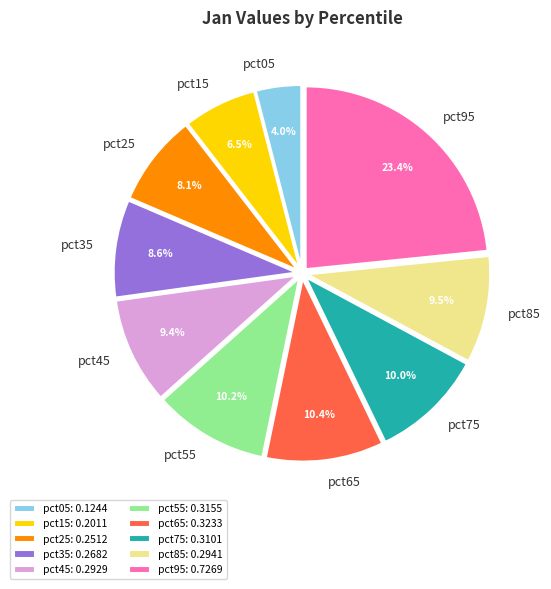

Is there a majority slice in this chart?

No